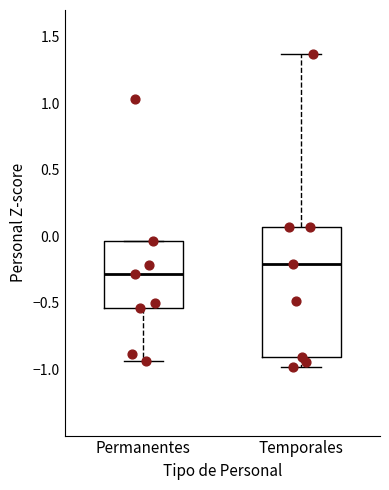

Reading left to right, transcribe this box plot: for each box, give where its median line is, the range the box spans, and where its two whiskers end, as read against the y-axis. The values are not printed on the chart, so give them approximately, as read against the axis.

Permanentes: median -0.30, box -0.55 to -0.05, whiskers -0.95 to -0.05
Temporales: median -0.20, box -0.90 to 0.05, whiskers -1.00 to 1.35